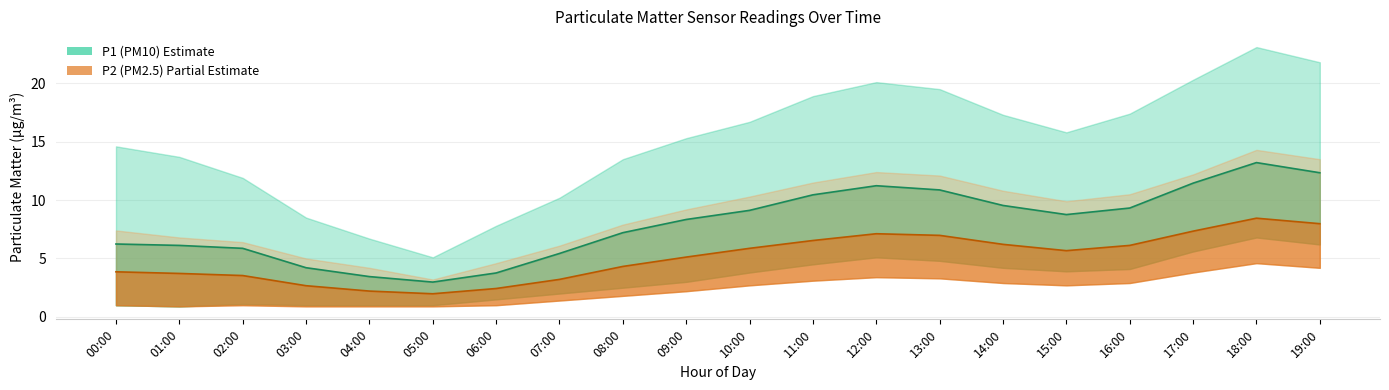

Rank the series by their maximum value, from highest to lowest.

P1_upper, P2_upper, P1, P2, P1_lower, P2_lower